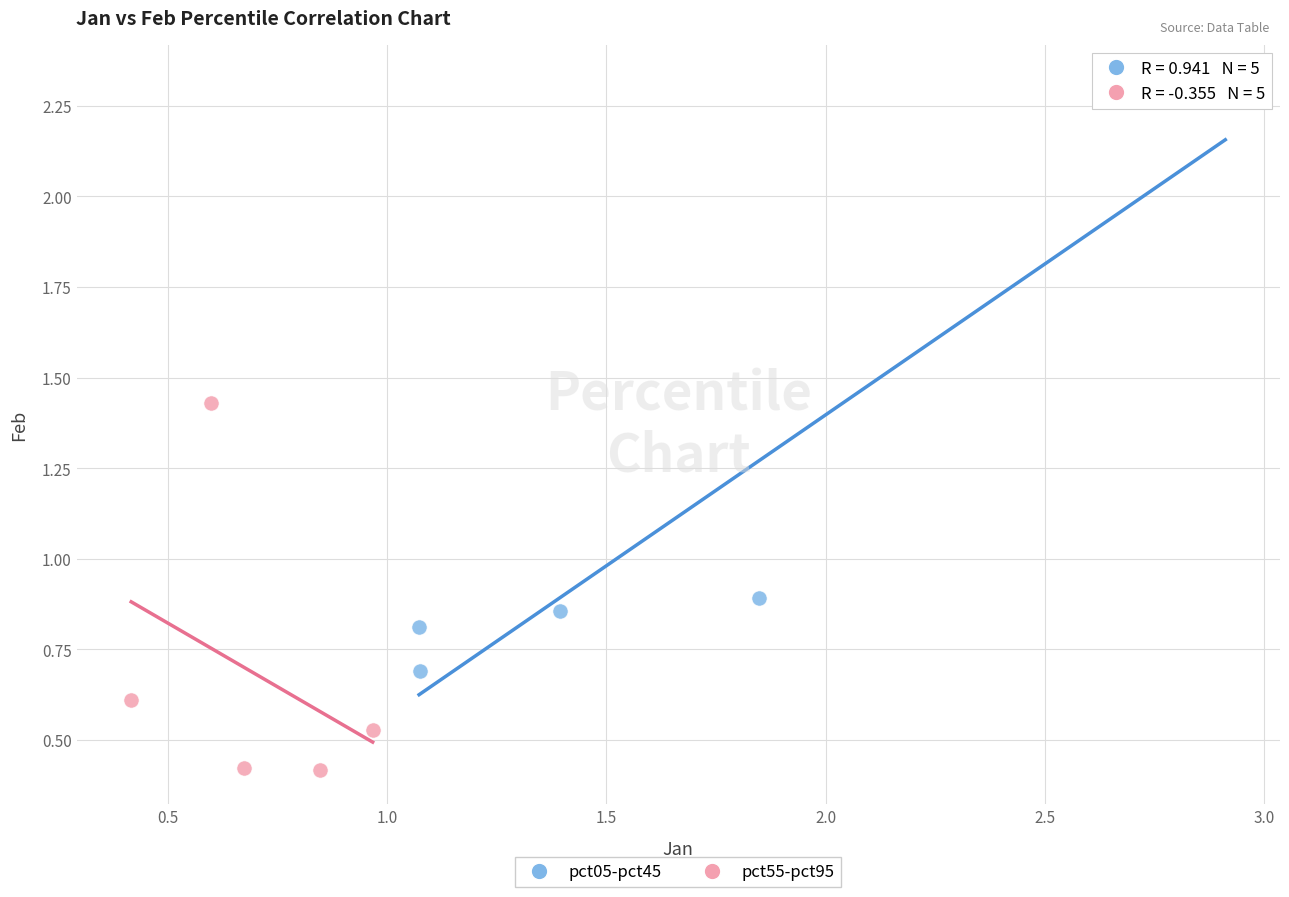

Which series reaches the minimum Y coordinate?

pct55-pct95